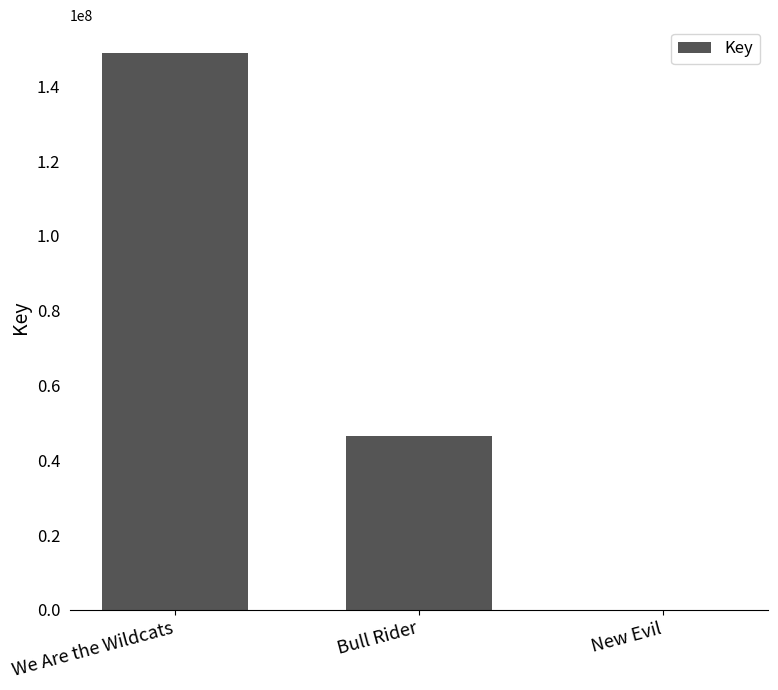

Reading right to left, list all the values displayed in this chart.

5022	46477589	148898772